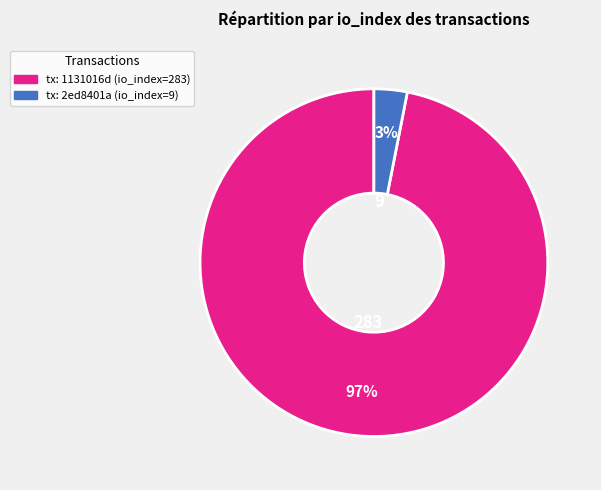

Is there a majority slice in this chart?

Yes